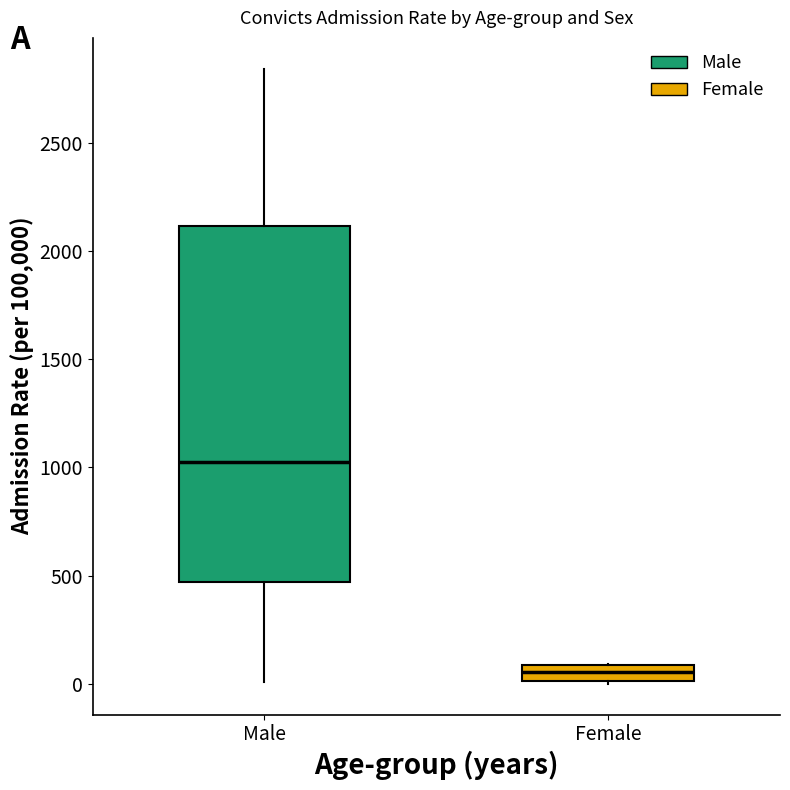

Where does the upper whisker of the box for Male end on the y-axis? The values are not printed on the chart, so give them approximately, as read against the axis.

2850